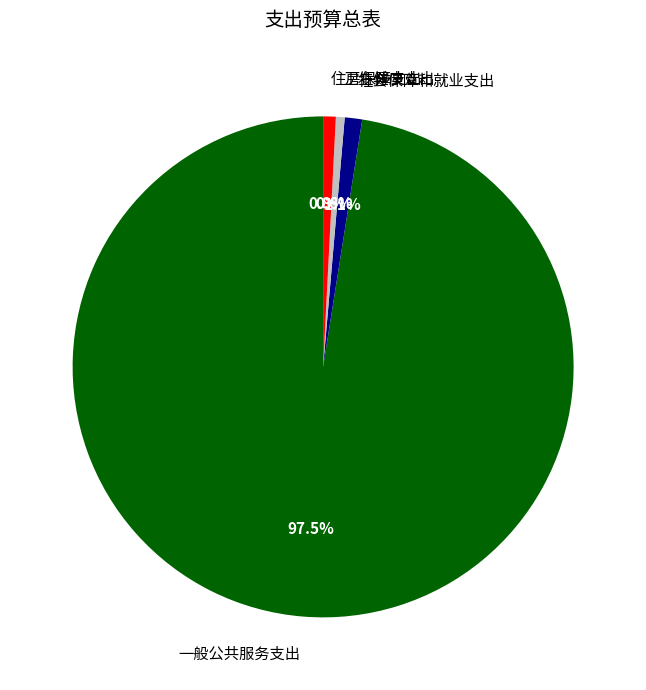

To the nearest percent, what percentage of the pie is 社会保障和就业支出?

1%